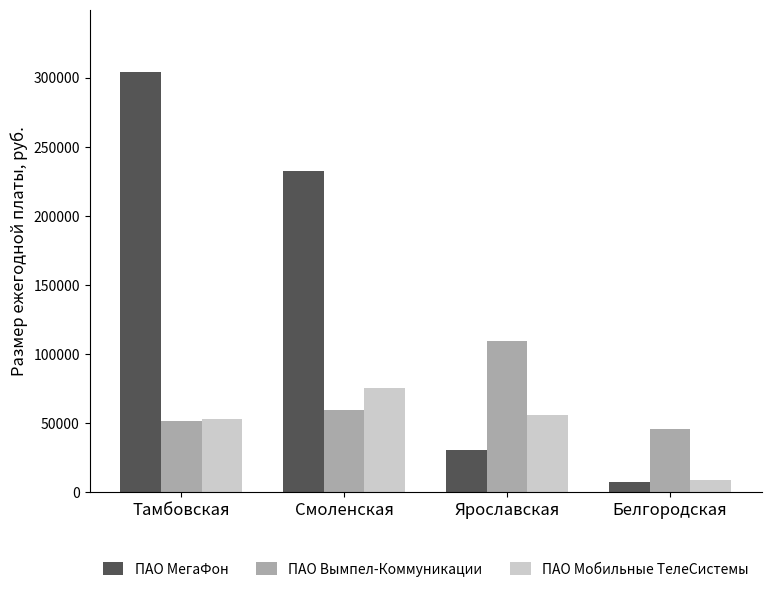

At Смоленская, list the series in order from smallest to largest.

ПАО Вымпел-Коммуникации, ПАО Мобильные ТелеСистемы, ПАО МегаФон